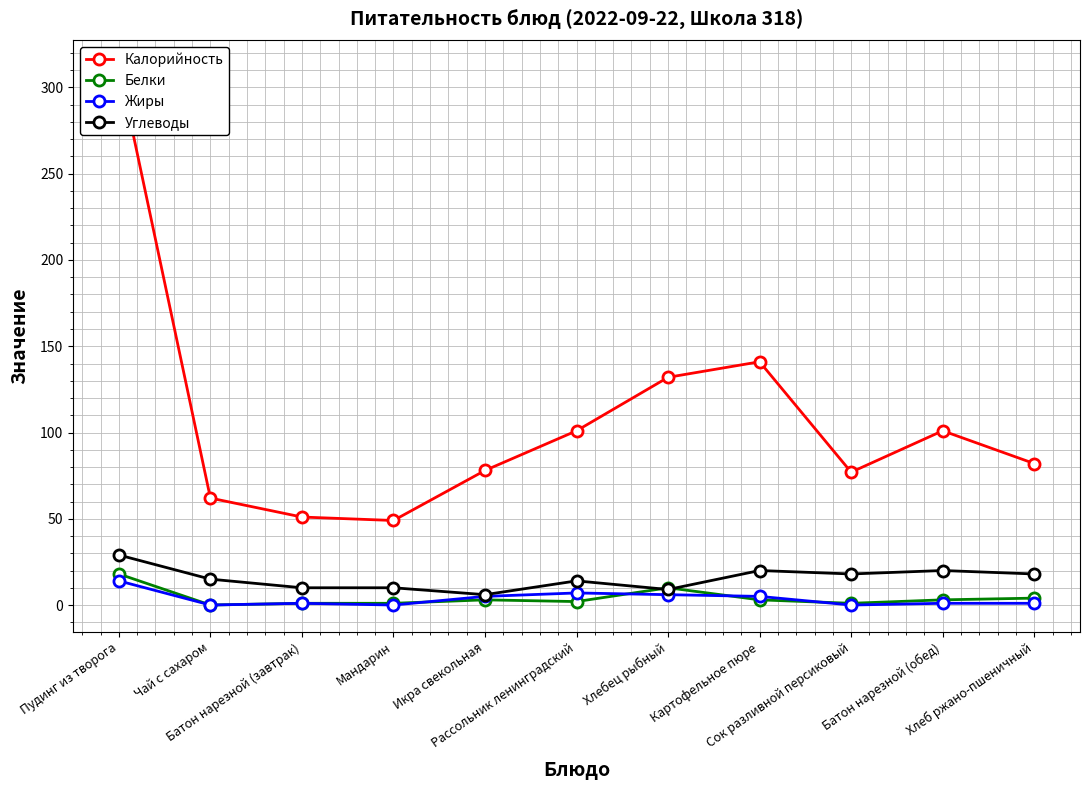

How many interior local valleys does the Калорийность series have?

2